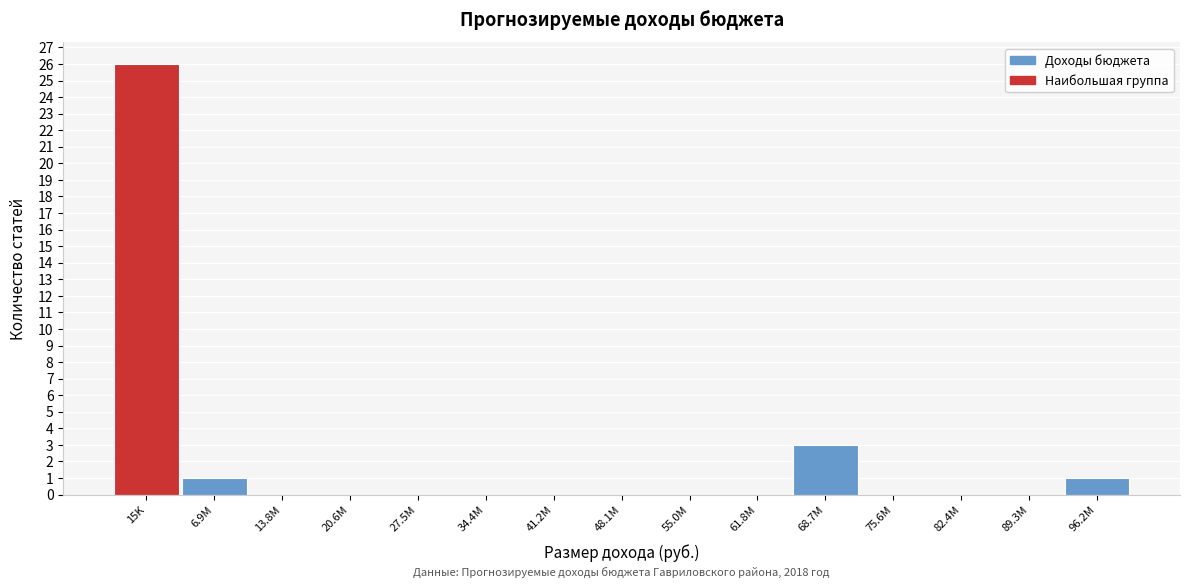

Reading left to right, transcribe all the data shown in this chart.

15K=26	6.9M=1	13.8M=0	20.6M=0	27.5M=0	34.4M=0	41.2M=0	48.1M=0	55.0M=0	61.8M=0	68.7M=3	75.6M=0	82.4M=0	89.3M=0	96.2M=1